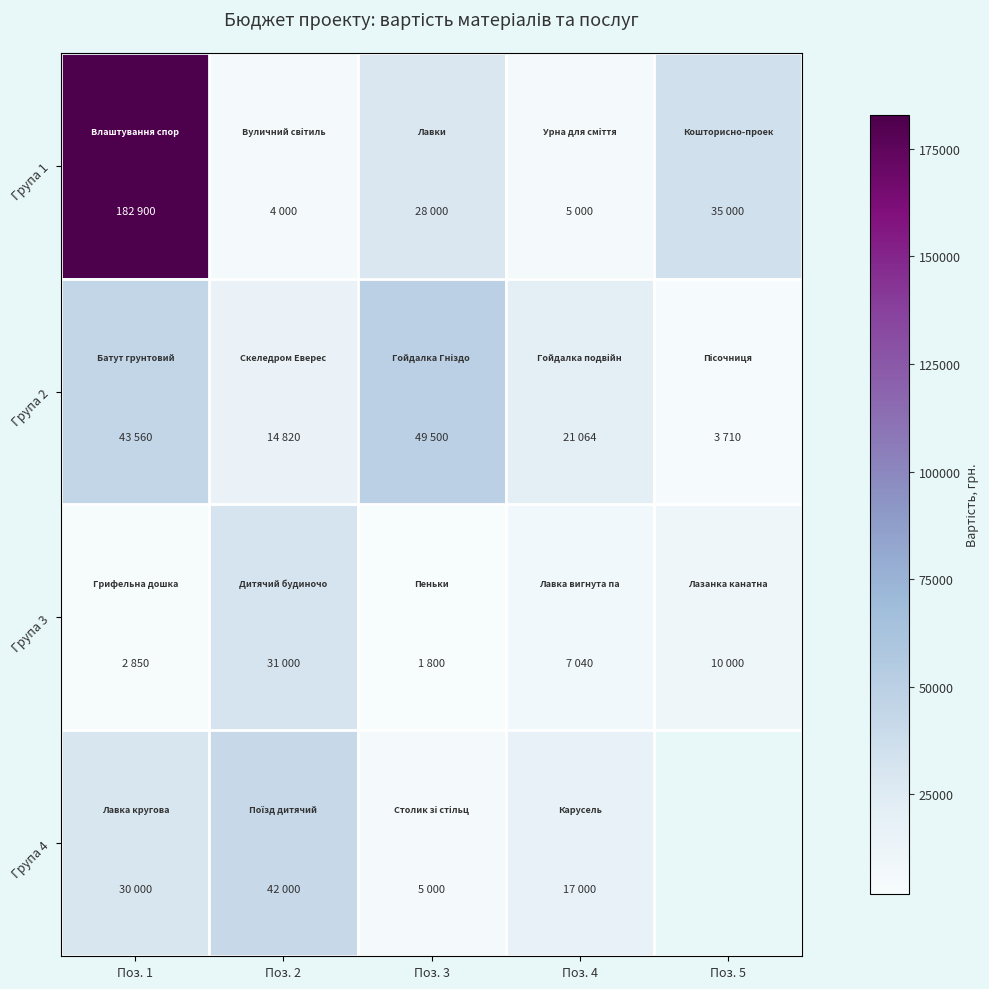

What is the greatest value displayed?

182900.0